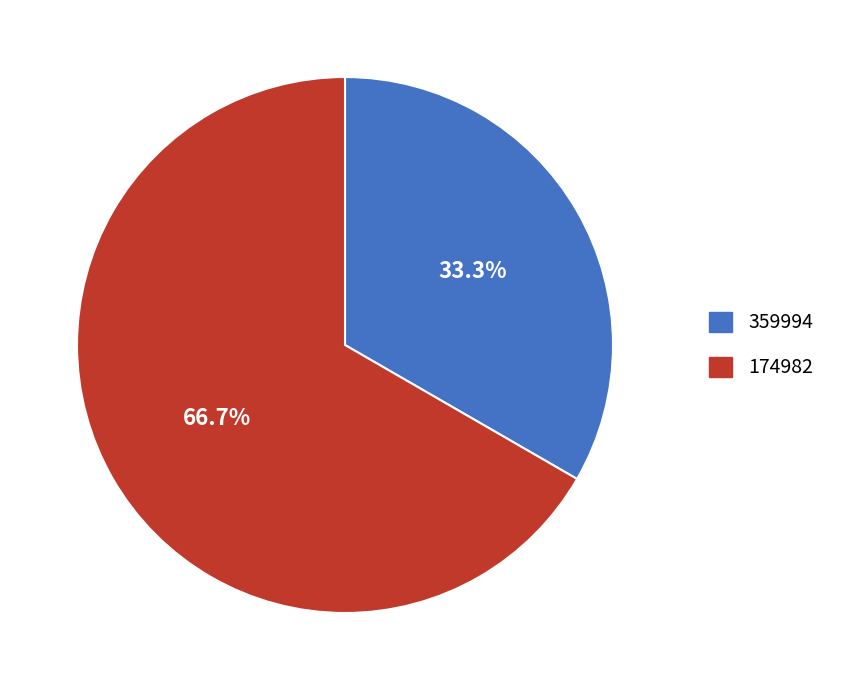

What percentage is the 359994 slice, to the nearest percent?

33%